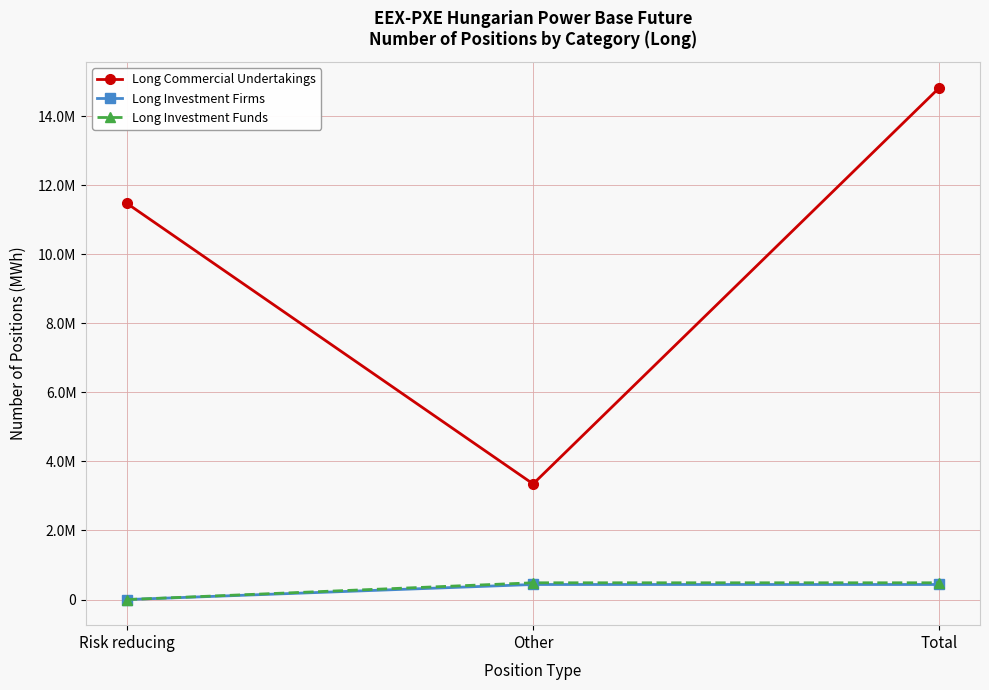

Reading left to right, transcribe all the data shown in this chart.

Long Commercial Undertakings: Risk reducing=11472078	Other=3348117	Total=14820195
Long Investment Firms: Risk reducing=0	Other=436478	Total=436478
Long Investment Funds: Risk reducing=0	Other=486096	Total=486096